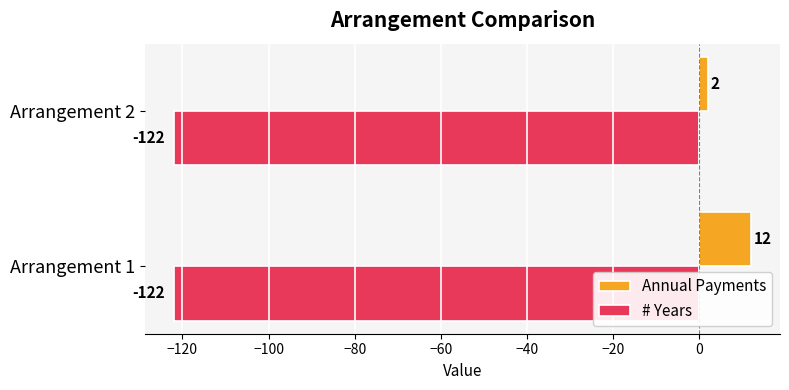

Which series has the largest range (max minus min)?

Annual Payments